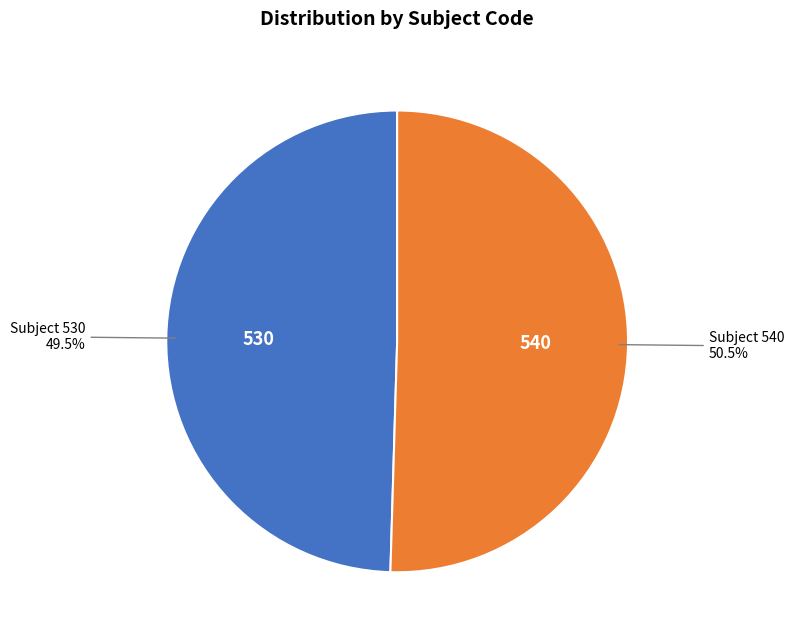

Does Subject 530 account for over 50% of the chart?

No